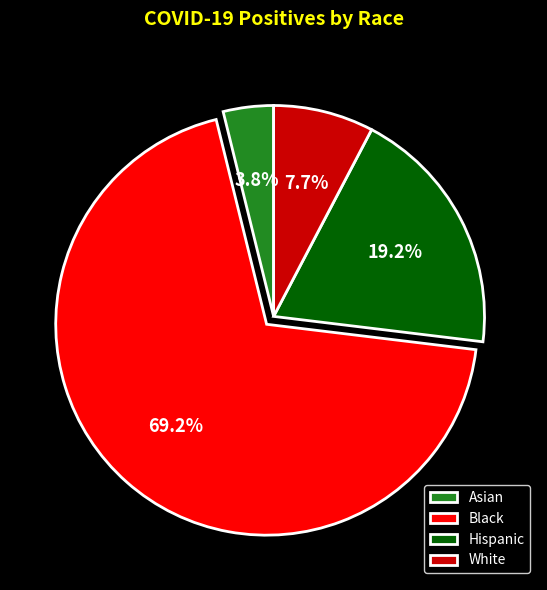

What is the smallest slice in the pie chart?

Asian